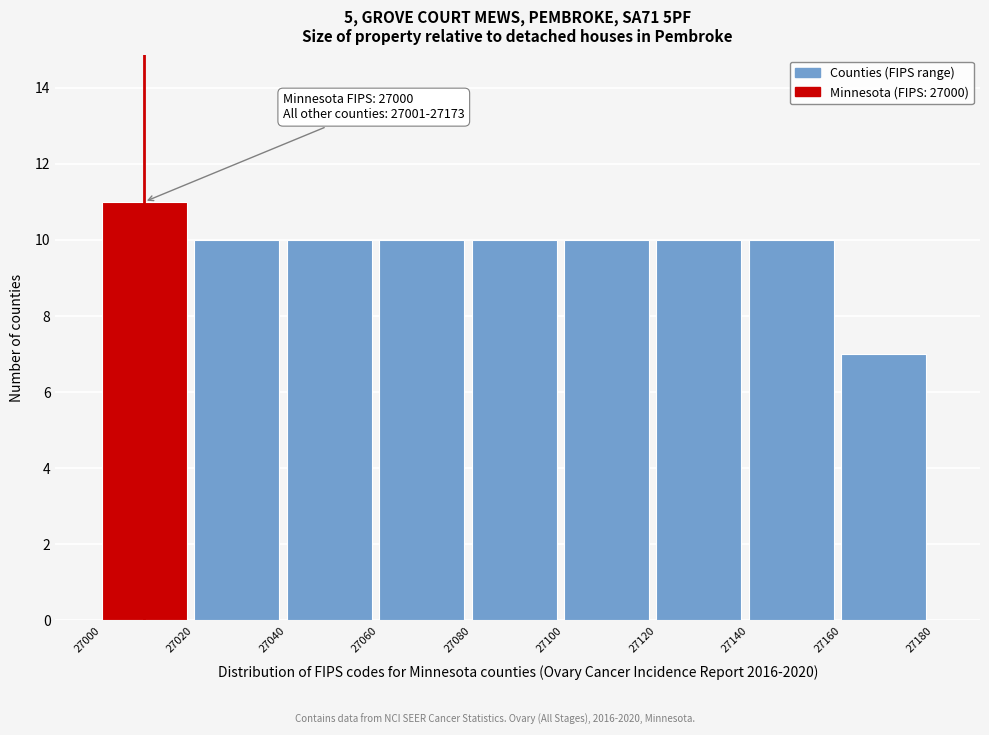

Which range on the x-axis has the tallest bar?

27000 to 27020